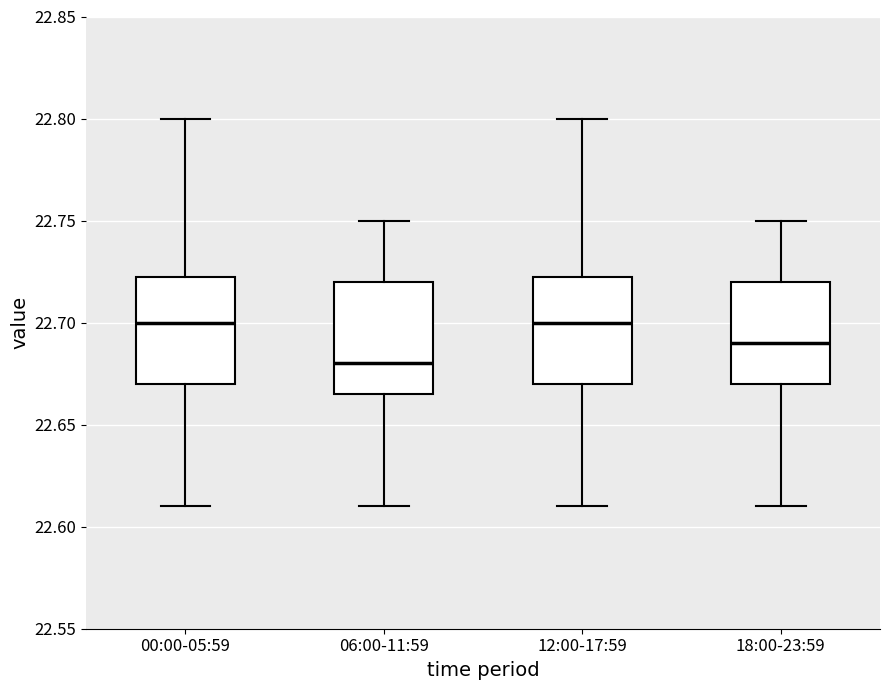

Reading left to right, transcribe this box plot: for each box, give where its median line is, the range the box spans, and where its two whiskers end, as read against the y-axis. The values are not printed on the chart, so give them approximately, as read against the axis.

00:00-05:59: median 22.700, box 22.670 to 22.725, whiskers 22.610 to 22.800
06:00-11:59: median 22.680, box 22.665 to 22.720, whiskers 22.610 to 22.750
12:00-17:59: median 22.700, box 22.670 to 22.725, whiskers 22.610 to 22.800
18:00-23:59: median 22.690, box 22.670 to 22.720, whiskers 22.610 to 22.750